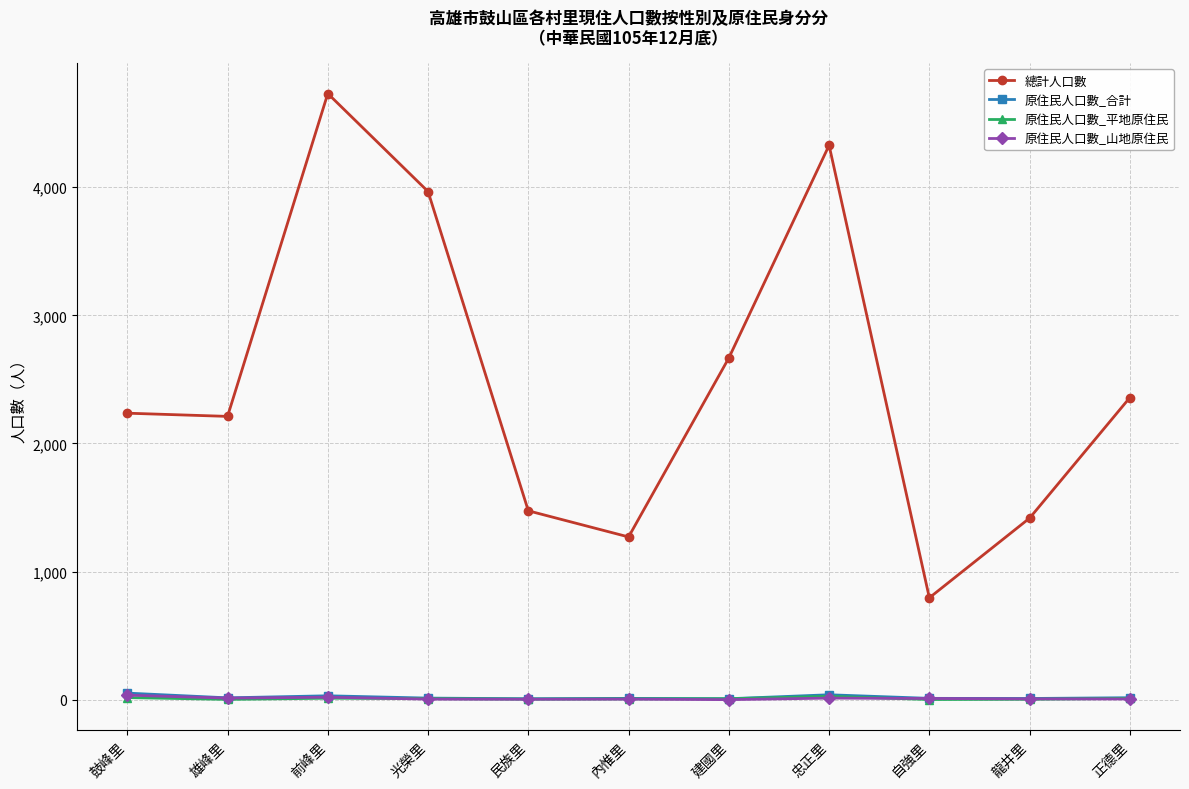

Which series has the widest spread of values?

總計人口數